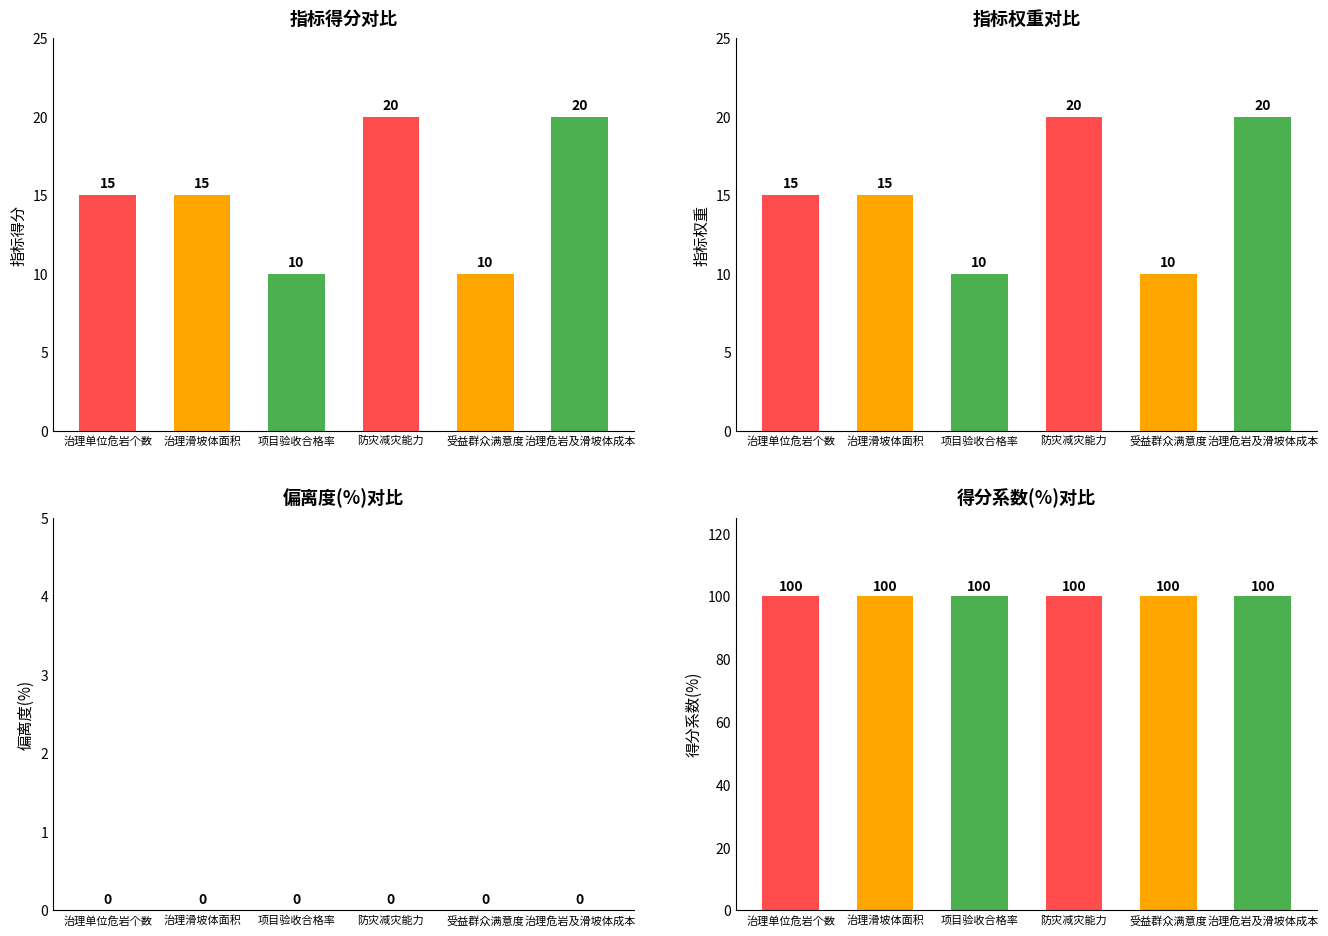

Between 受益群众满意度 and 治理单位危岩个数, which is larger?

治理单位危岩个数